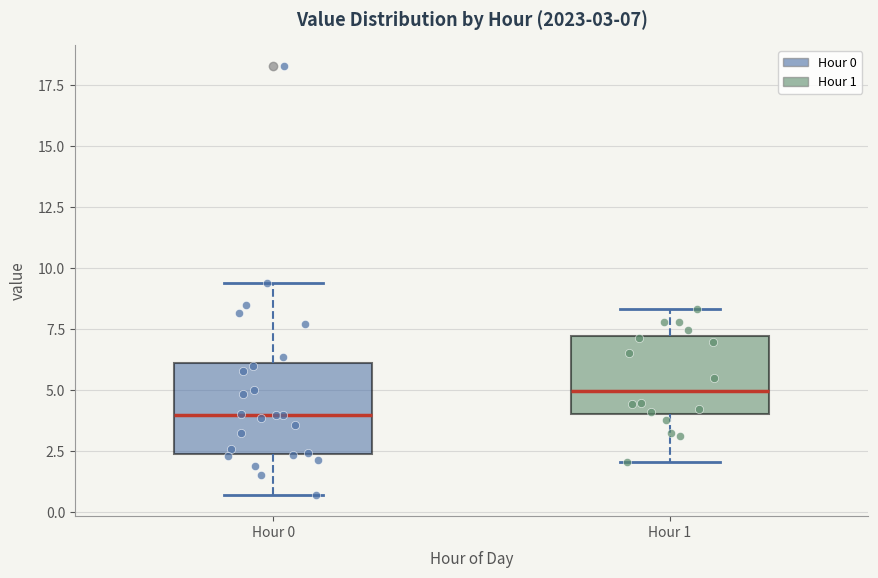

Which box has the lowest median line?

Hour 0